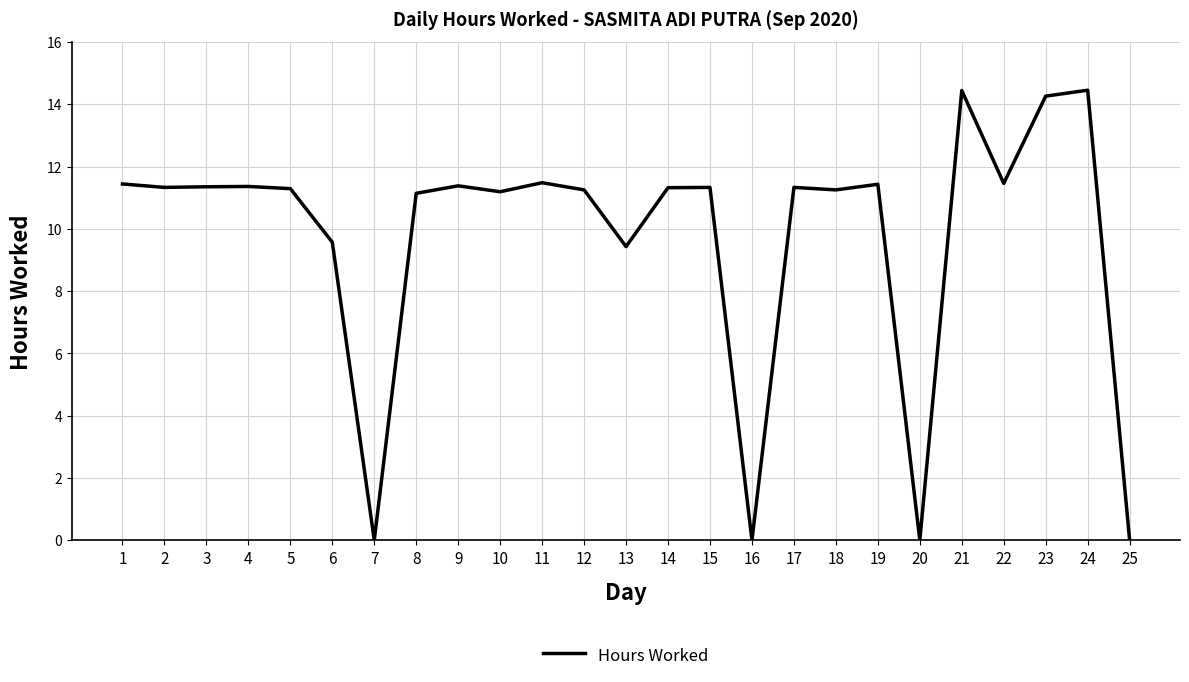

How many categories are shown in the chart?

25